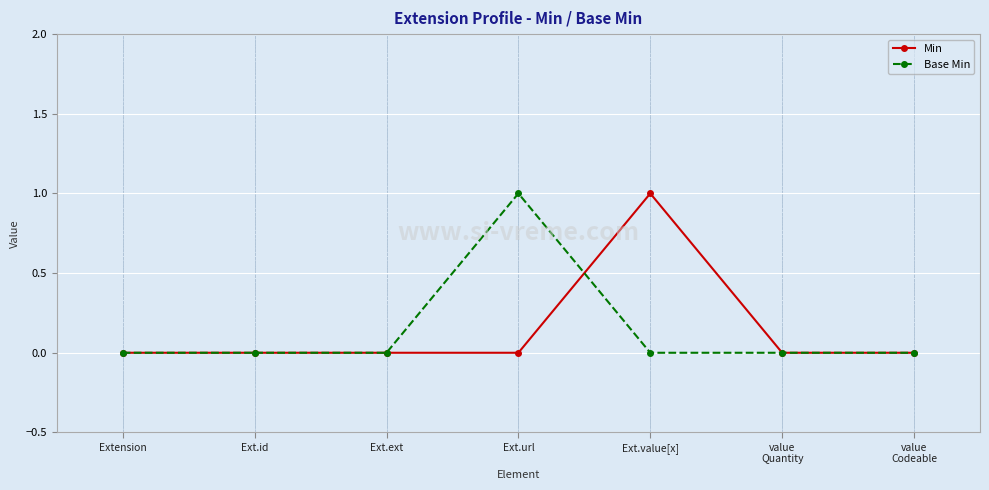

Reading left to right, extract all data points from this chart.

Min: Extension=0	Ext.id=0	Ext.ext=0	Ext.url=0	Ext.value[x]=1	value
Quantity=0	value
Codeable=0
Base Min: Extension=0	Ext.id=0	Ext.ext=0	Ext.url=1	Ext.value[x]=0	value
Quantity=0	value
Codeable=0